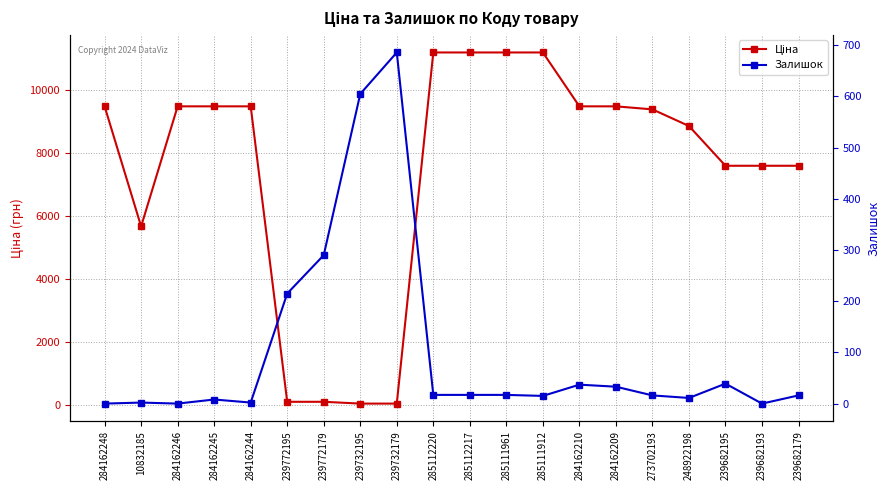

True or false: Залишок and Ціна intersect in this chart.

True